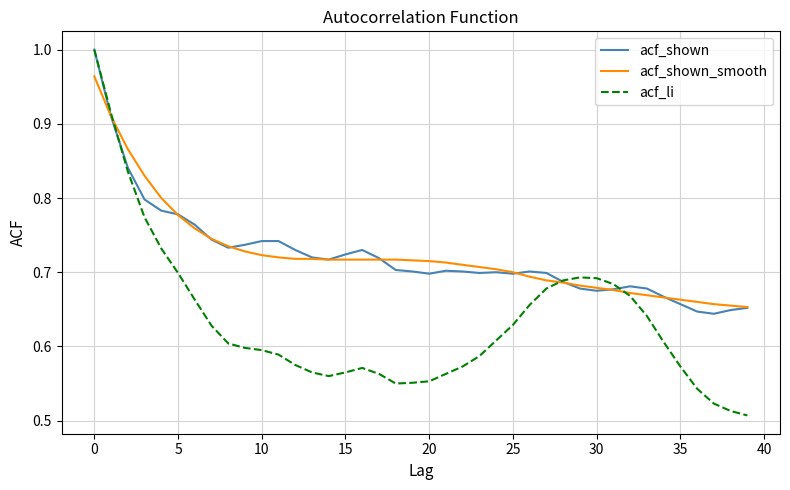

Which series has the widest spread of values?

acf_li